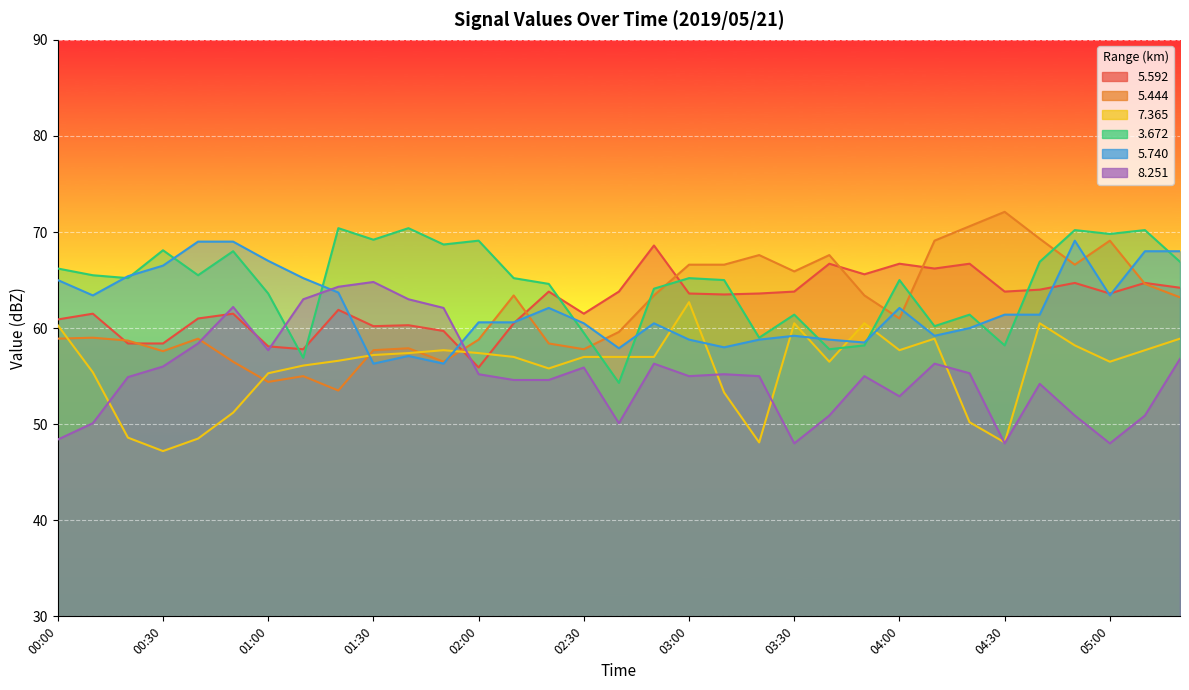

Is it true that   8.251 equals 64.3 at 01:20?

True